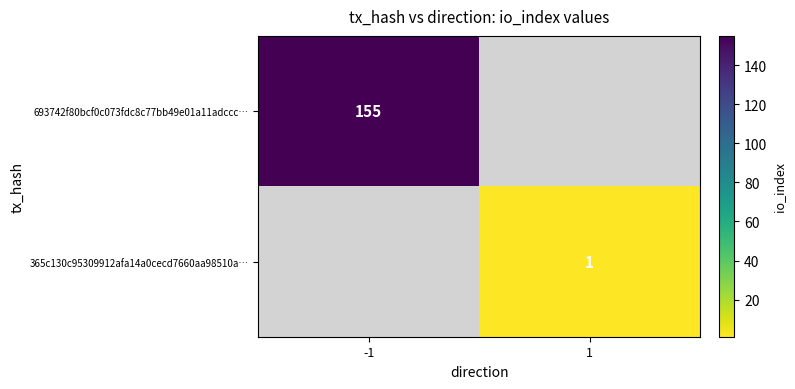

True or false: 693742f80bcf0c073fdc8c77bb49e01a11adccc… has a value of 242 at -1.

False